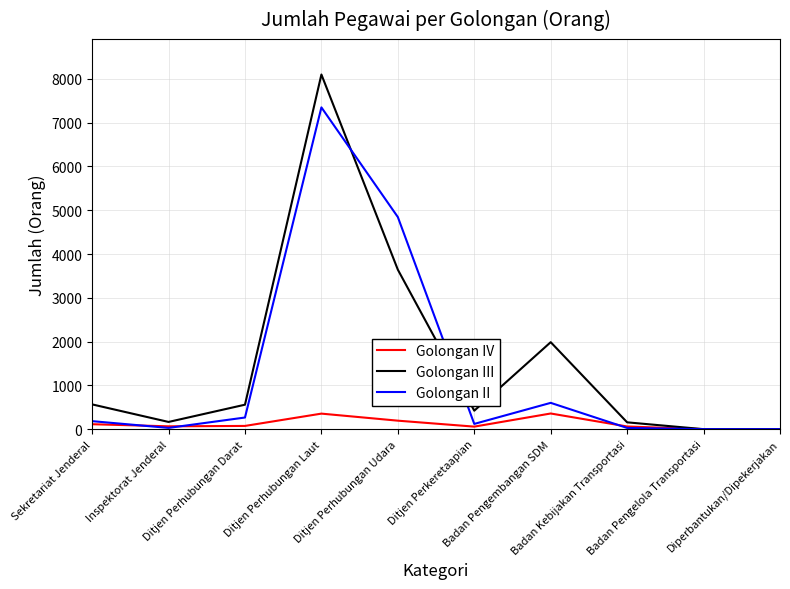

What is the greatest value displayed?

8101